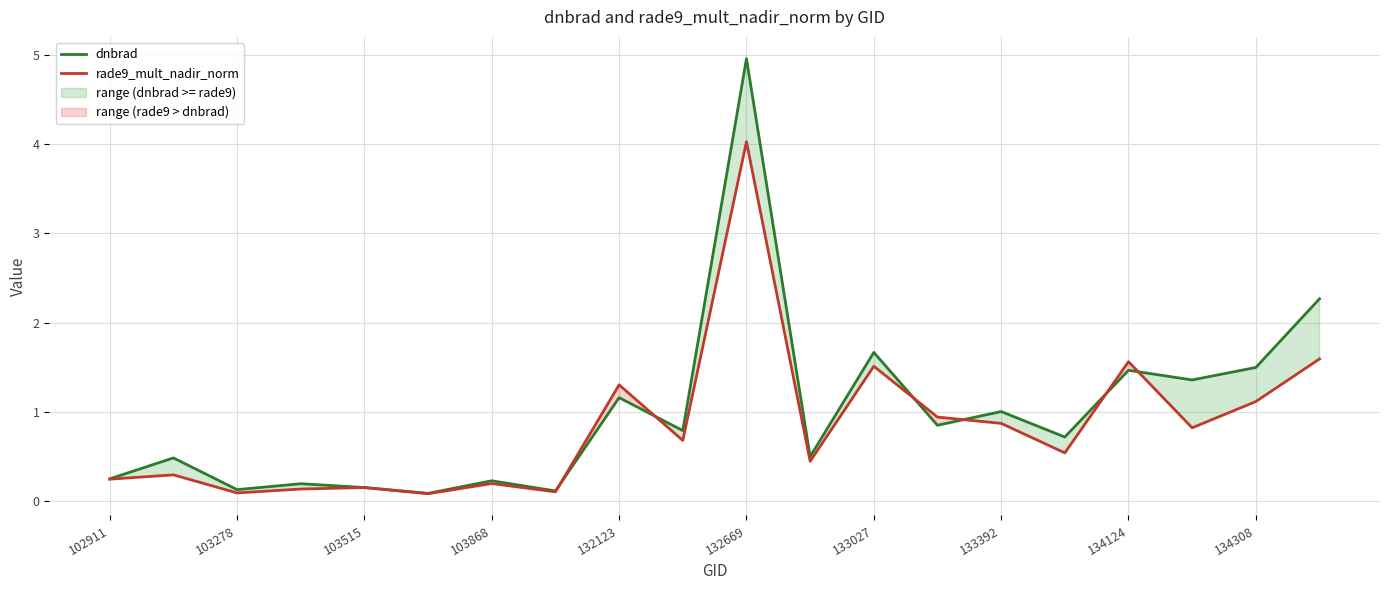

What is the greatest value displayed?

5.0